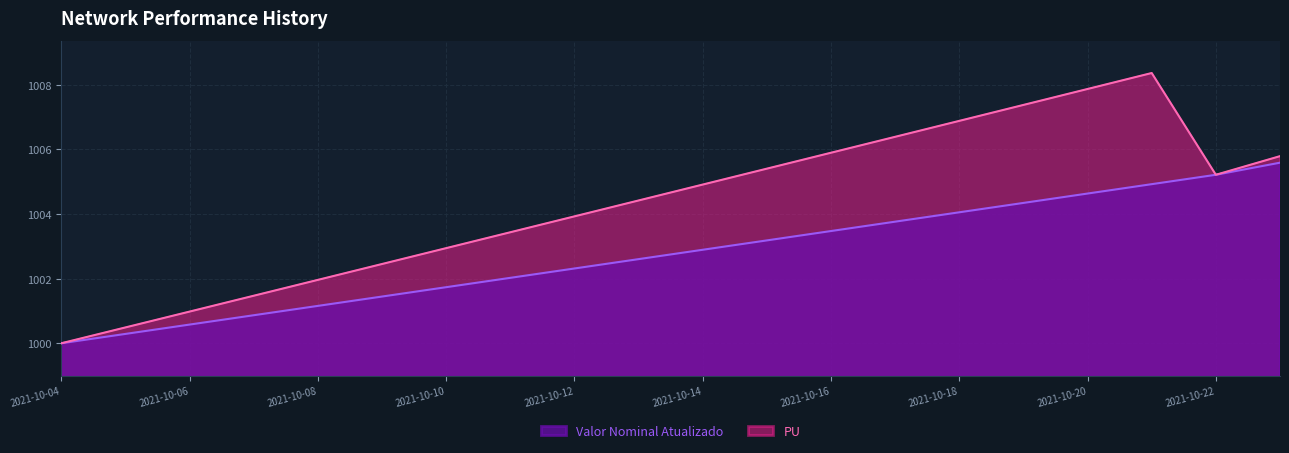

How many interior local valleys does the PU series have?

1